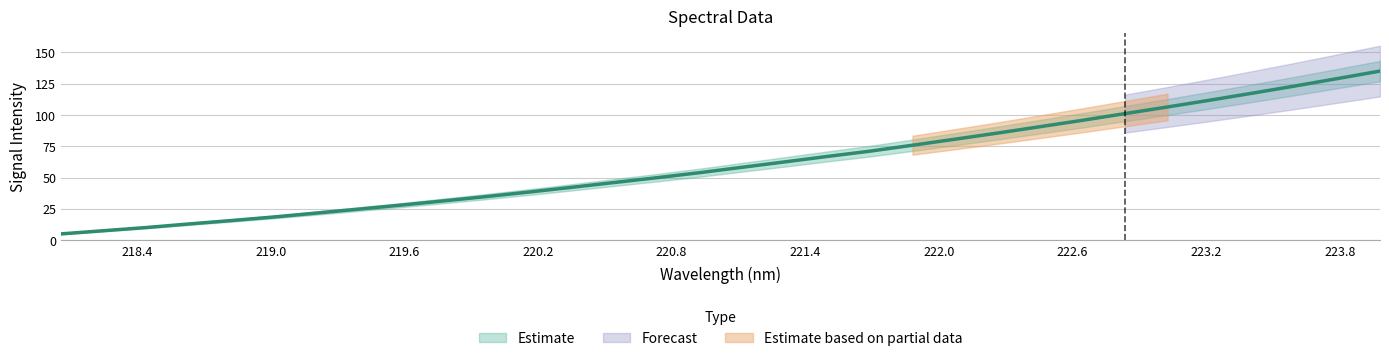

What is the change in value from 219.0156 to 223.2172?

+93.3